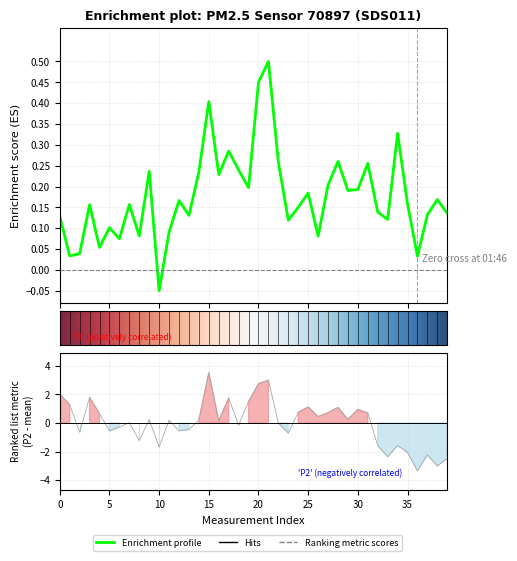

What is the label of the 11th point from the right?

29